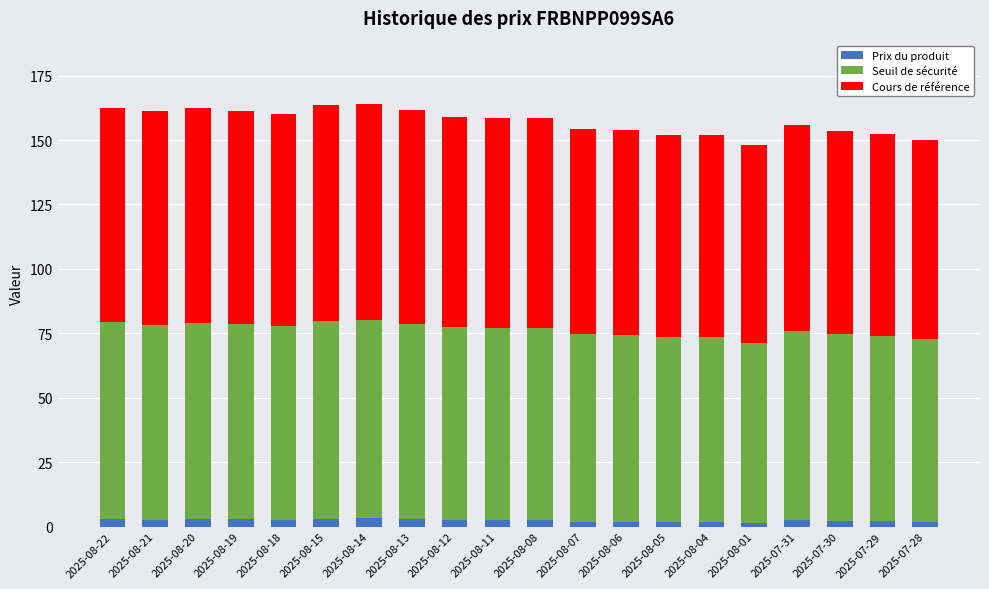

What is the sum of all Prix du produit values?

47.9